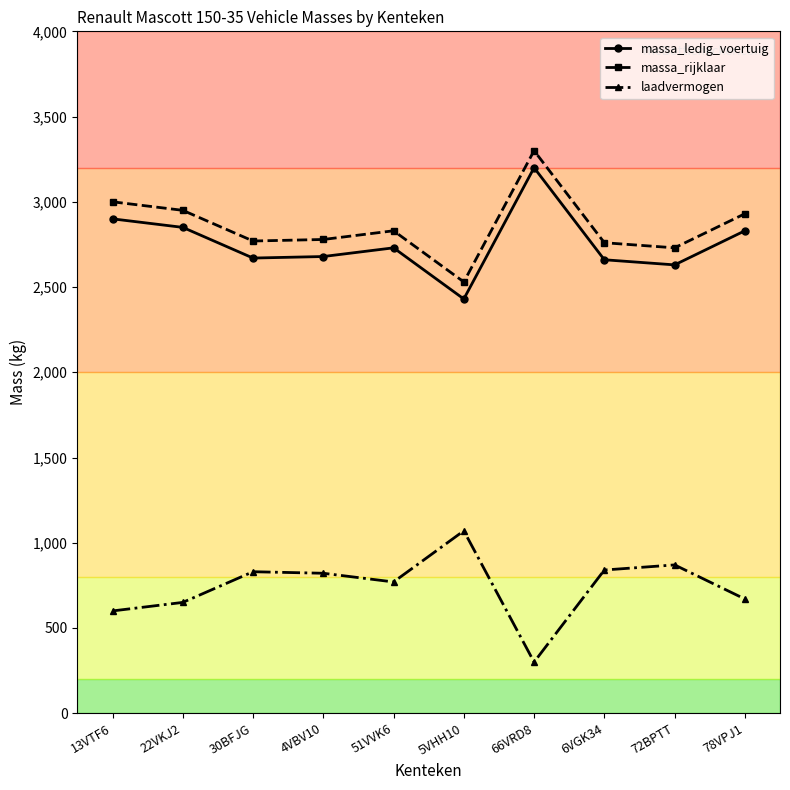

Is this an area chart (filled region under the line)?

No